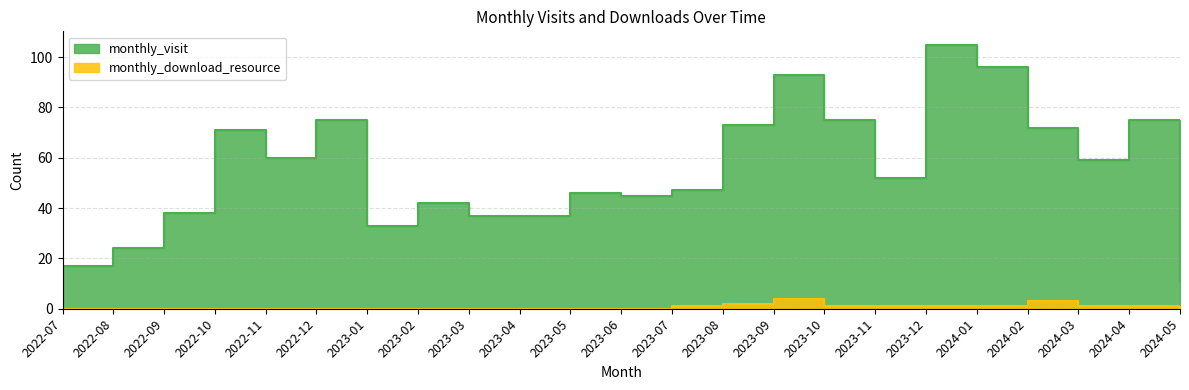

True or false: monthly_download_resource and monthly_visit intersect in this chart.

False